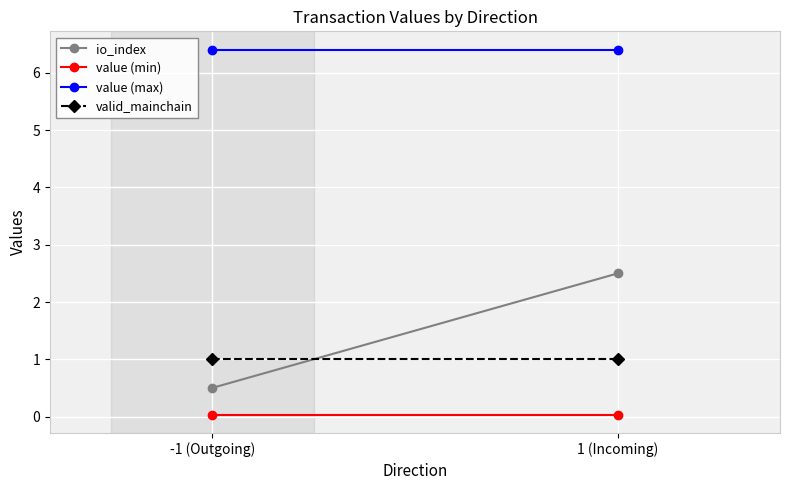

The value (min) series shows 0.0 at -1 (Outgoing). True or false?

True